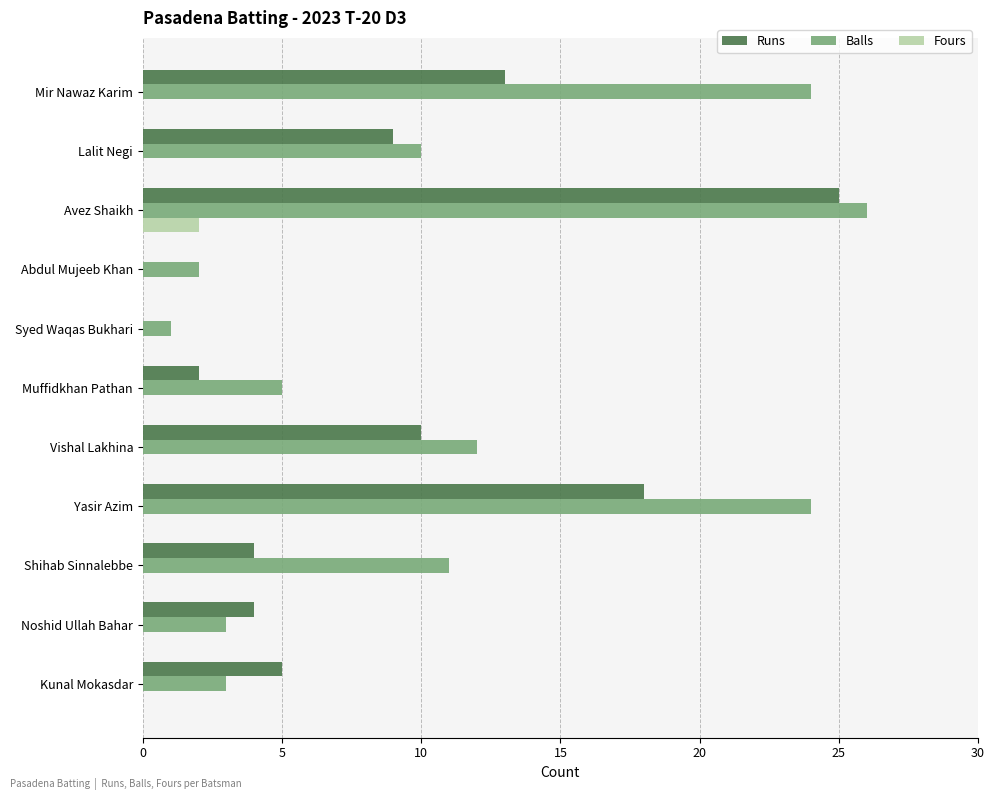

Is it true that Fours equals 0 at Kunal Mokasdar?

True